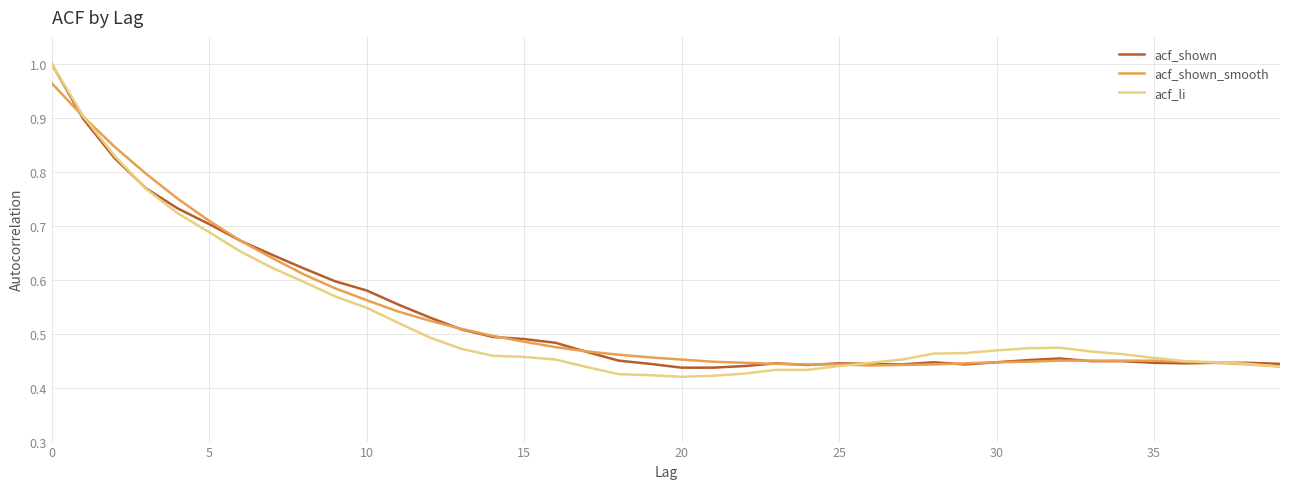

Which series has the largest range (max minus min)?

acf_li